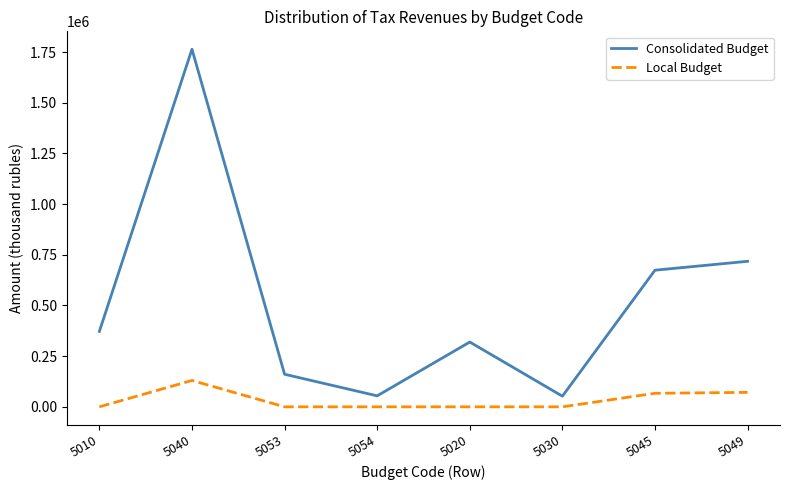

What is the difference between the maximum and second lowest values in the Local Budget series?

130048